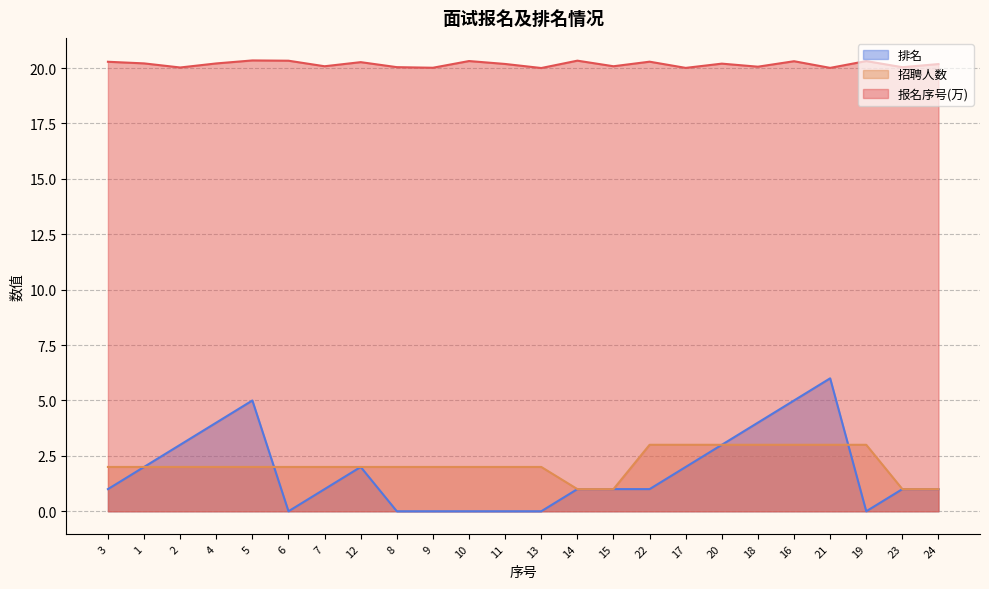

What are all the series names shown in the legend?

排名, 招聘人数, 报名序号(万)